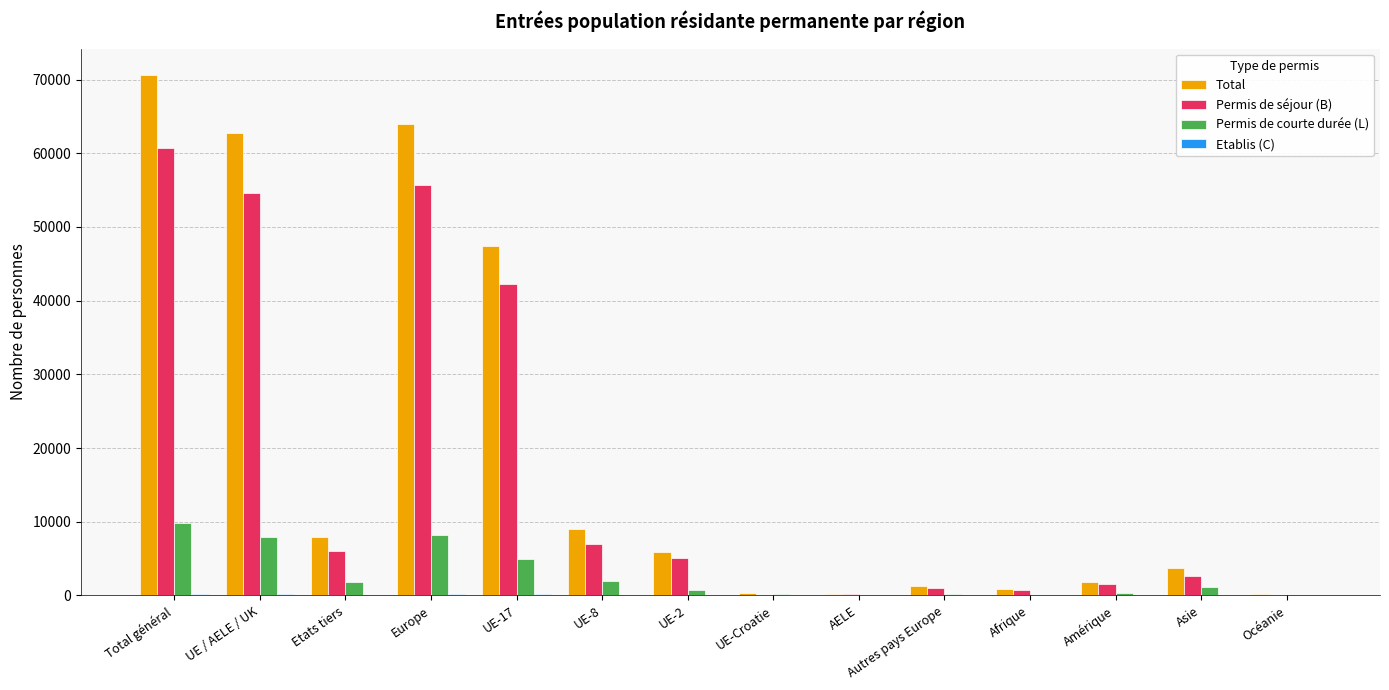

At which category is the sum across all series the highest?

Total général